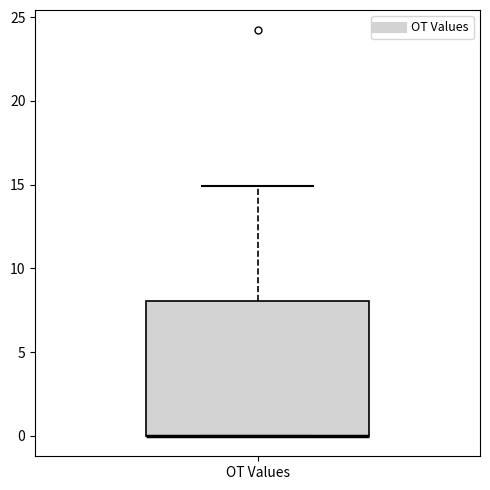

Transcribe this box plot: give where the median line is, the range the box spans, and where the two whiskers end, as read against the y-axis. The values are not printed on the chart, so give them approximately, as read against the axis.

median 0 (drawn on the box's lower edge), box 0 to 8, whiskers 0 to 15